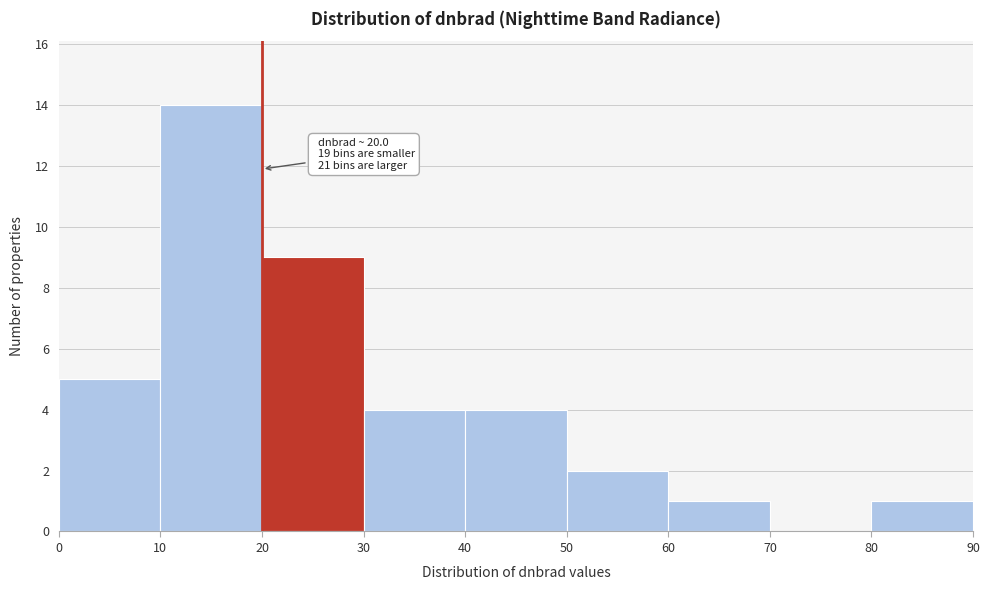

Which range on the x-axis has the tallest bar?

10 to 20